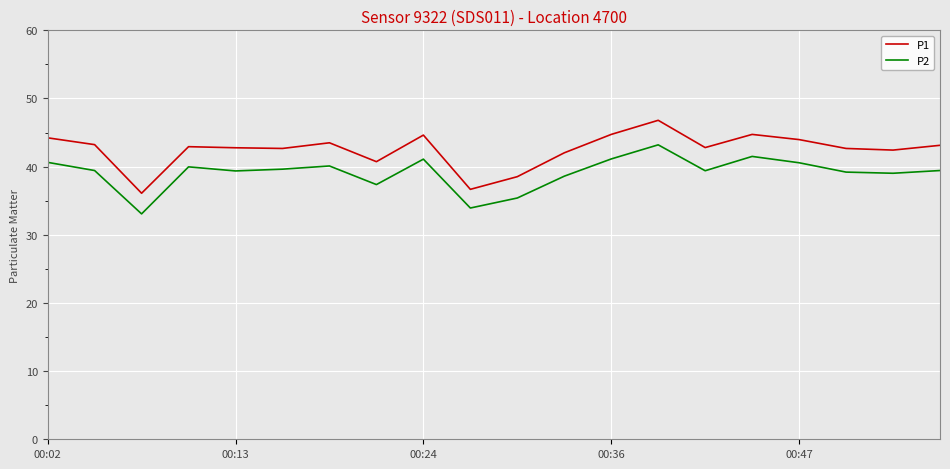

What is the sum of all P2 values?

782.1